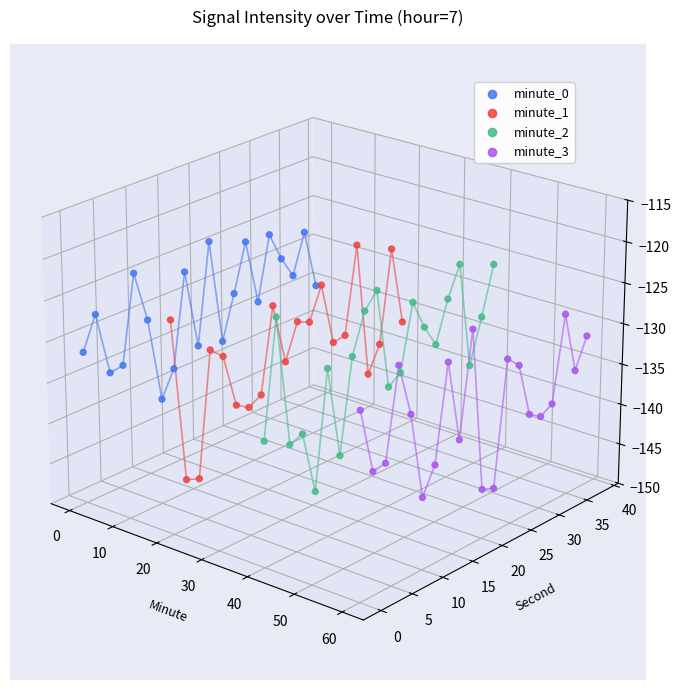

What are all the series names shown in the legend?

minute_0, minute_1, minute_2, minute_3